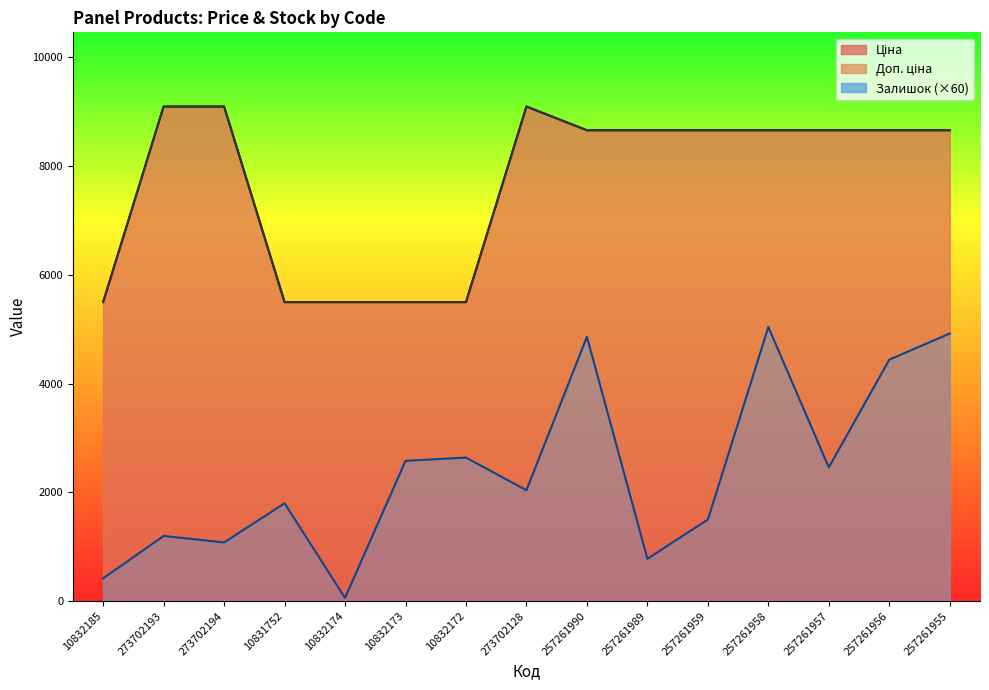

True or false: Доп. ціна and Залишок cross at least once.

False